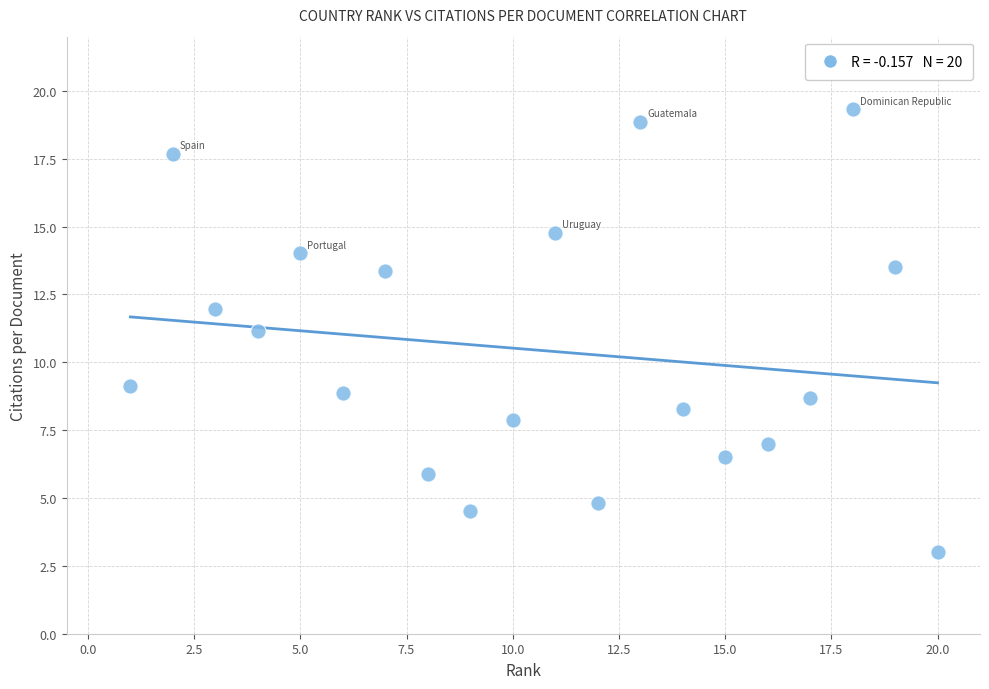

What is the range of X values (max minus min)?

19.0